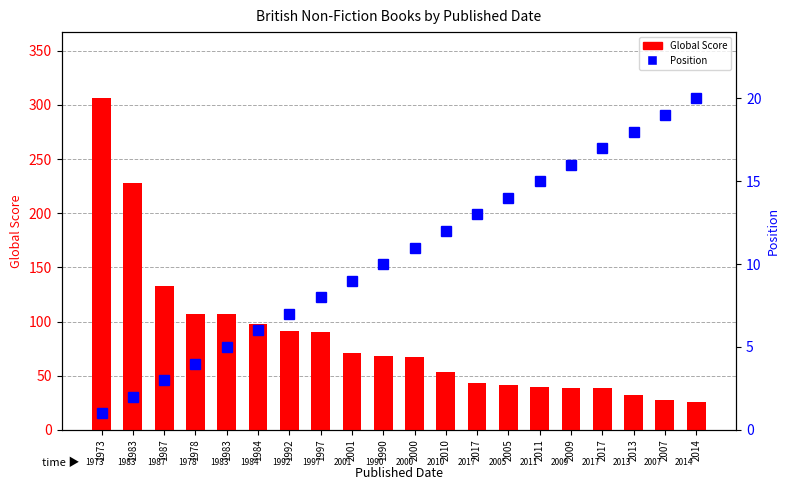

Rank the categories by Global Score value from highest to lowest.

1973, 1983, 1987, 1978, 1983, 1984, 1992, 1997, 2001, 1990, 2000, 2010, 2017, 2005, 2011, 2009, 2017, 2013, 2007, 2014